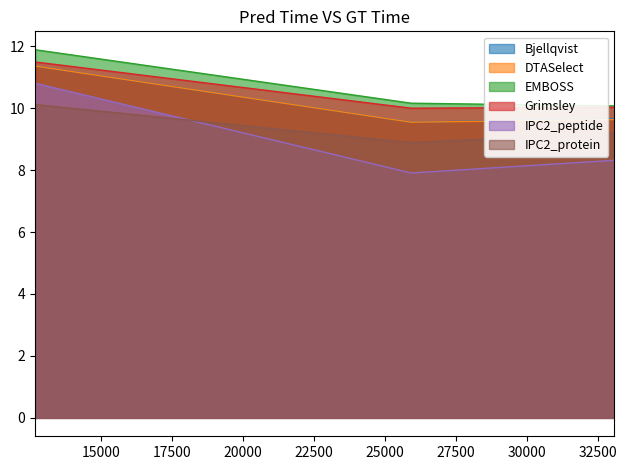

Does the chart display data point markers on the line(s)?

No